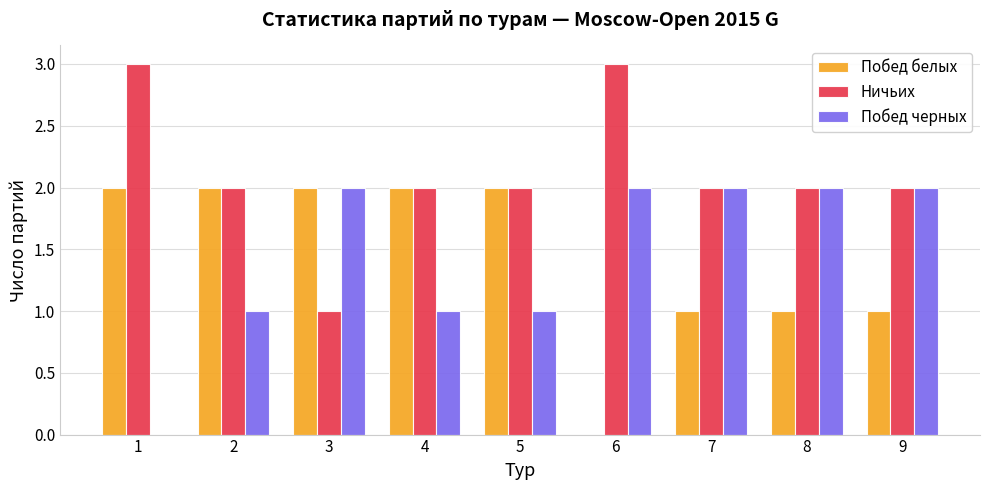

Are the bars horizontal?

No